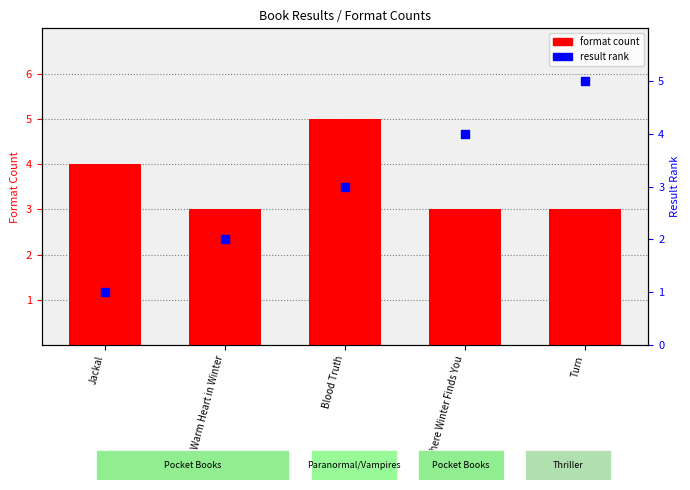

Which series has the largest total across all categories?

format count